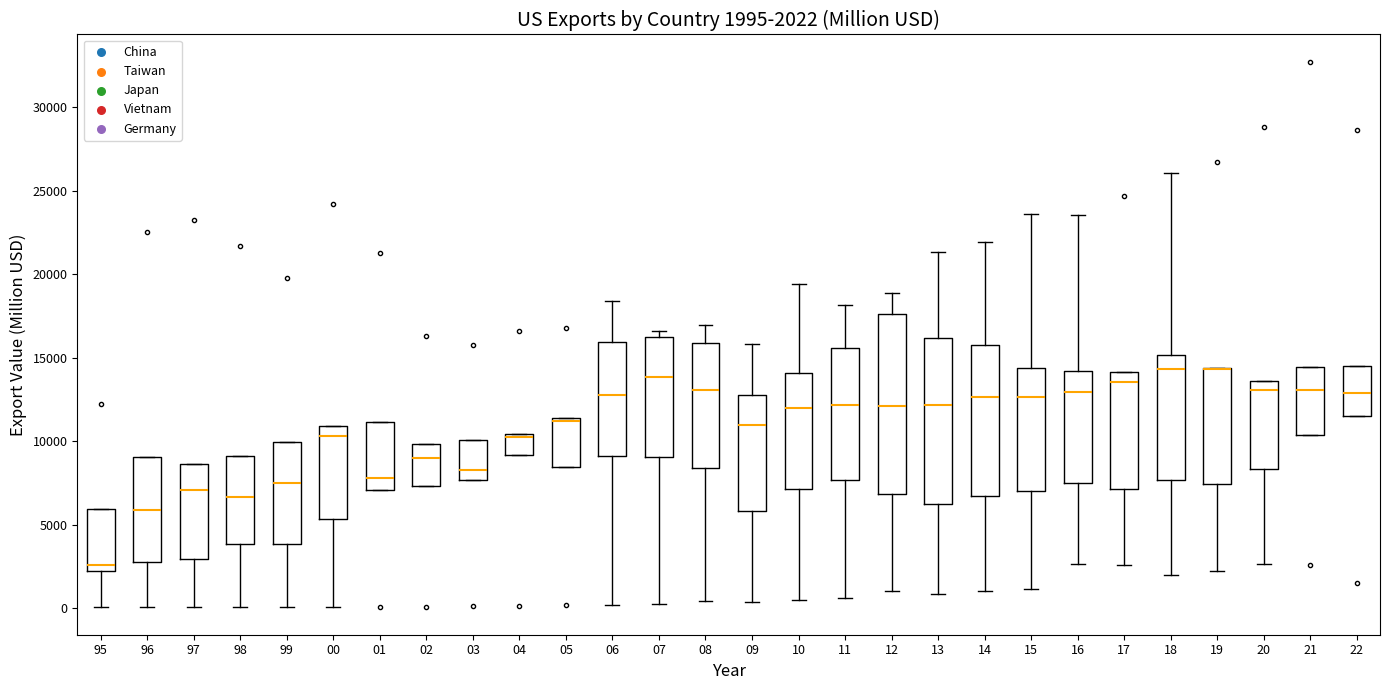

Comparing the boxes themselves (not the whiskers), which one is the tallest?

12